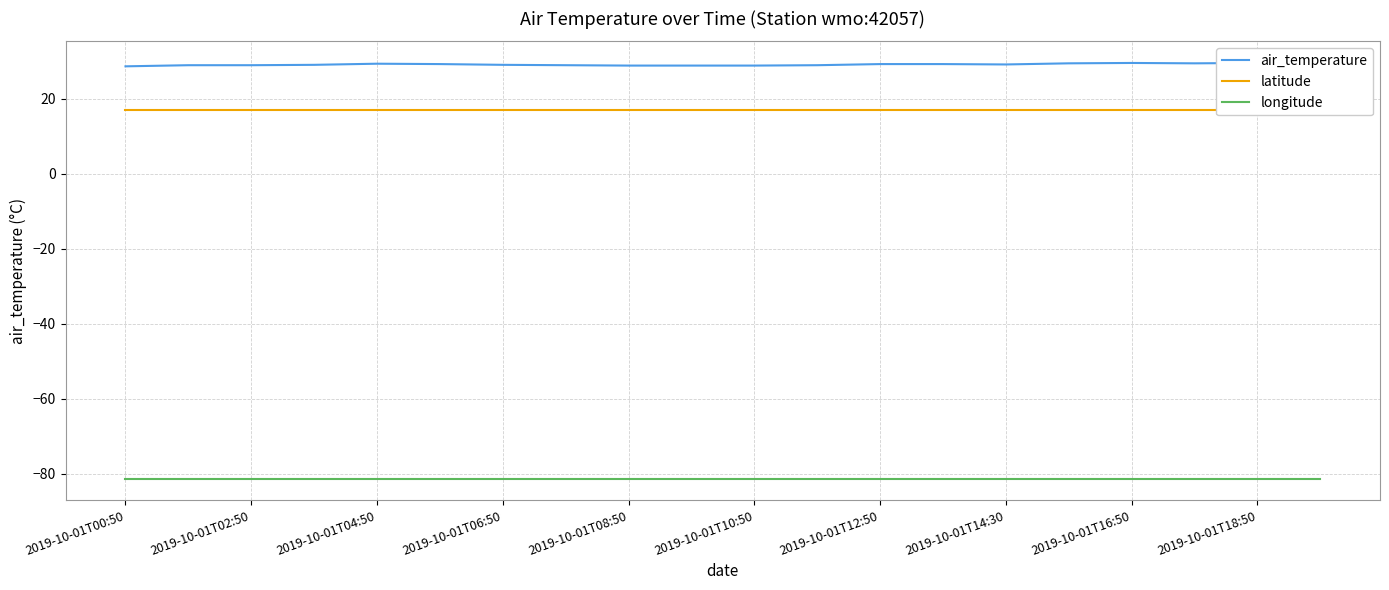

What is the label of the 20th point from the right?

2019-10-01T00:50